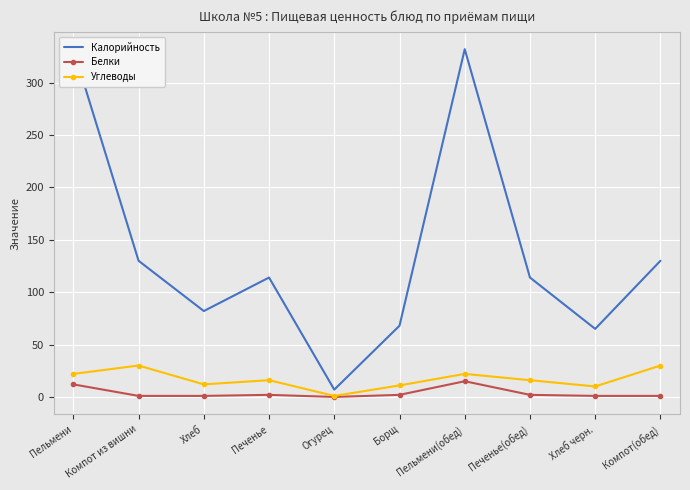

Reading right to left, extract all data points from this chart.

Калорийность: 130	65	114	332	68	7	114	82	130	332
Белки: 1	1	2	15	2	0	2	1	1	12
Углеводы: 30	10	16	22	11	1	16	12	30	22